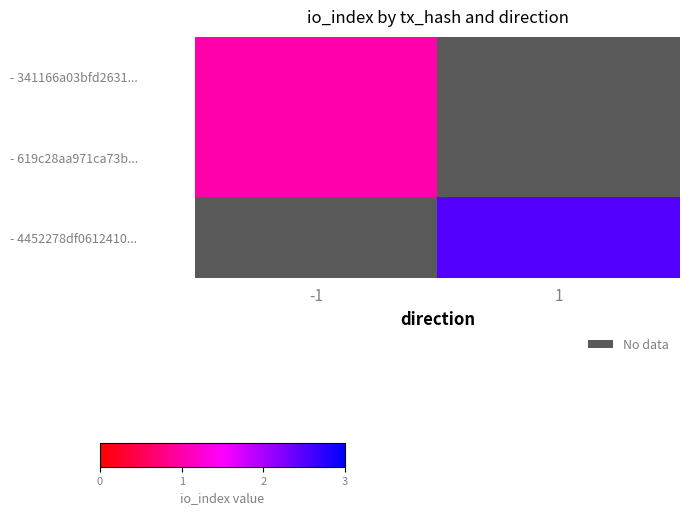

Rank the series by their maximum value, from highest to lowest.

- 4452278df0612410..., - 341166a03bfd2631..., - 619c28aa971ca73b...